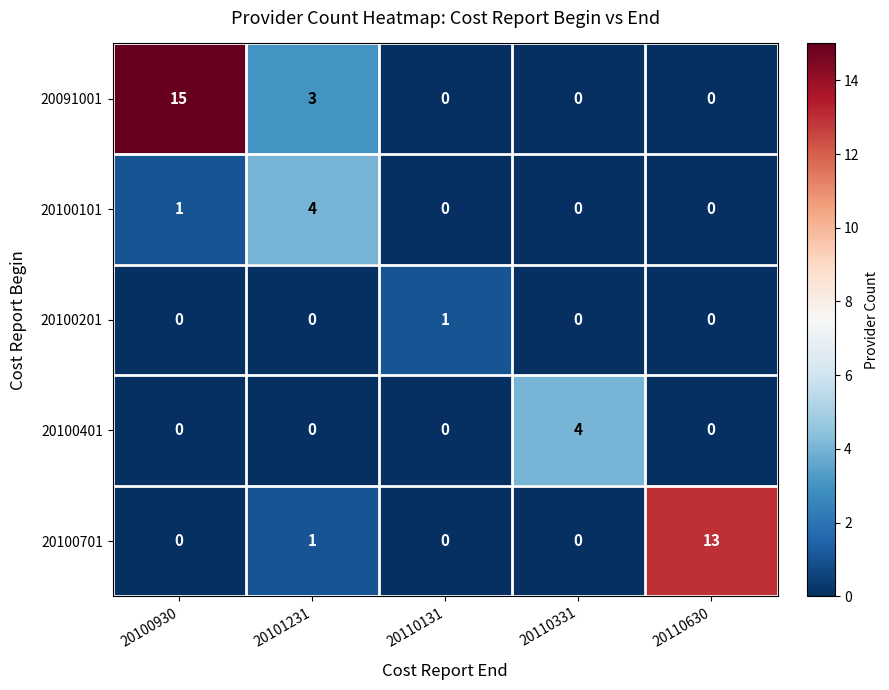

What is the difference between the maximum and second lowest values in the 20100101 series?

4